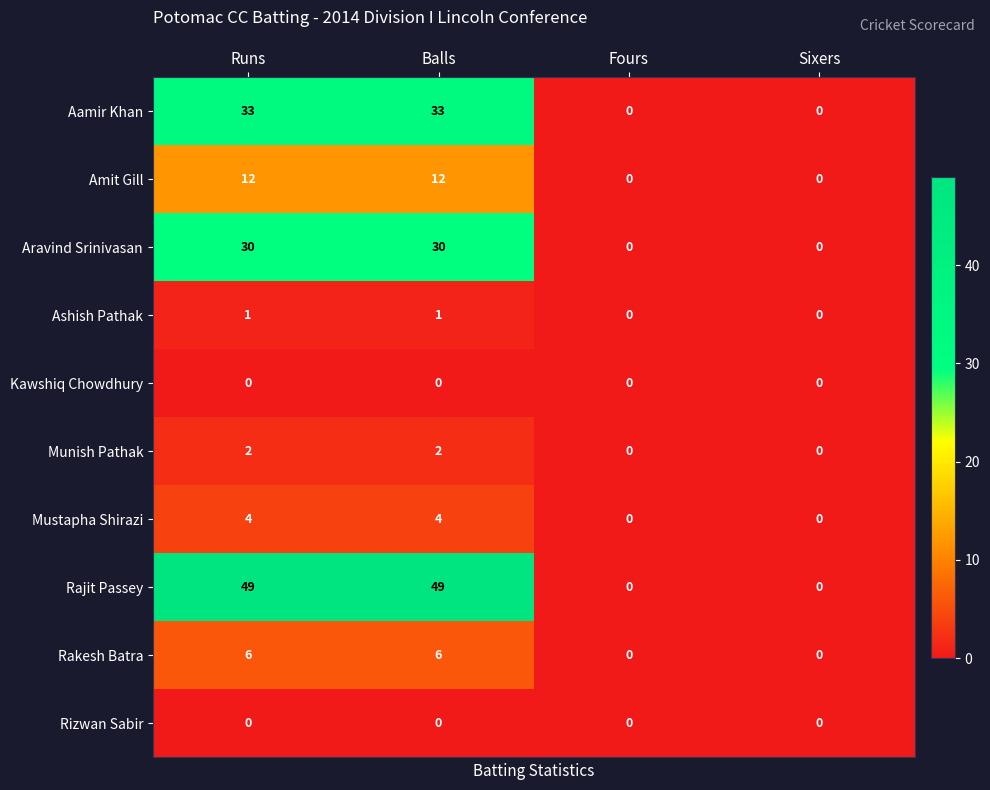

Which series has the largest total across all categories?

Rajit Passey